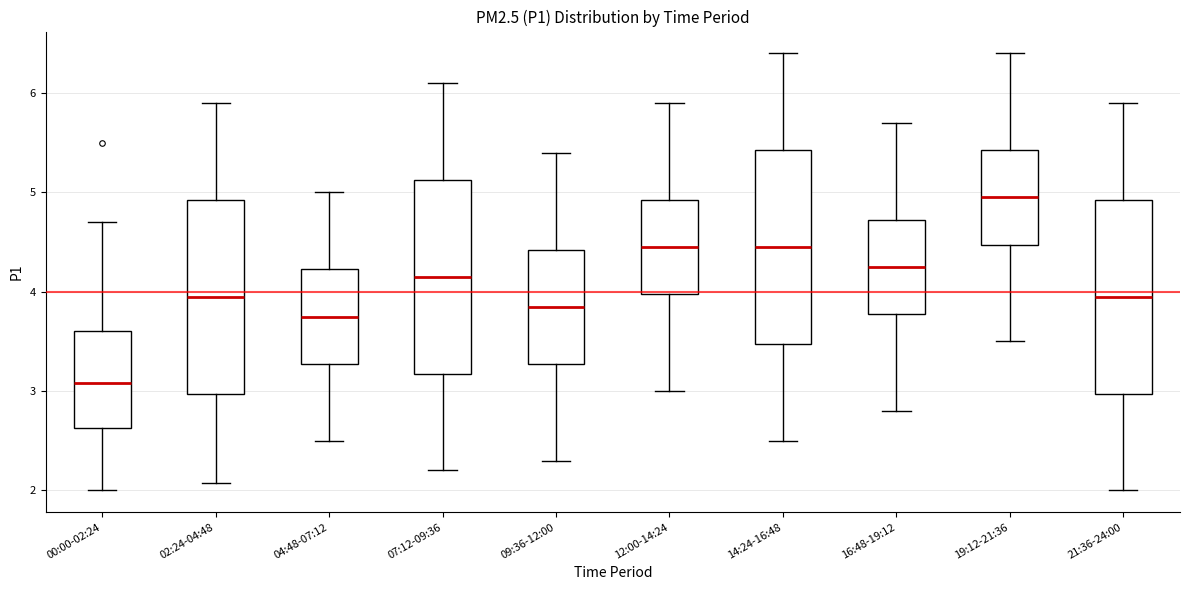

Which box's median line is the lowest?

00:00-02:24